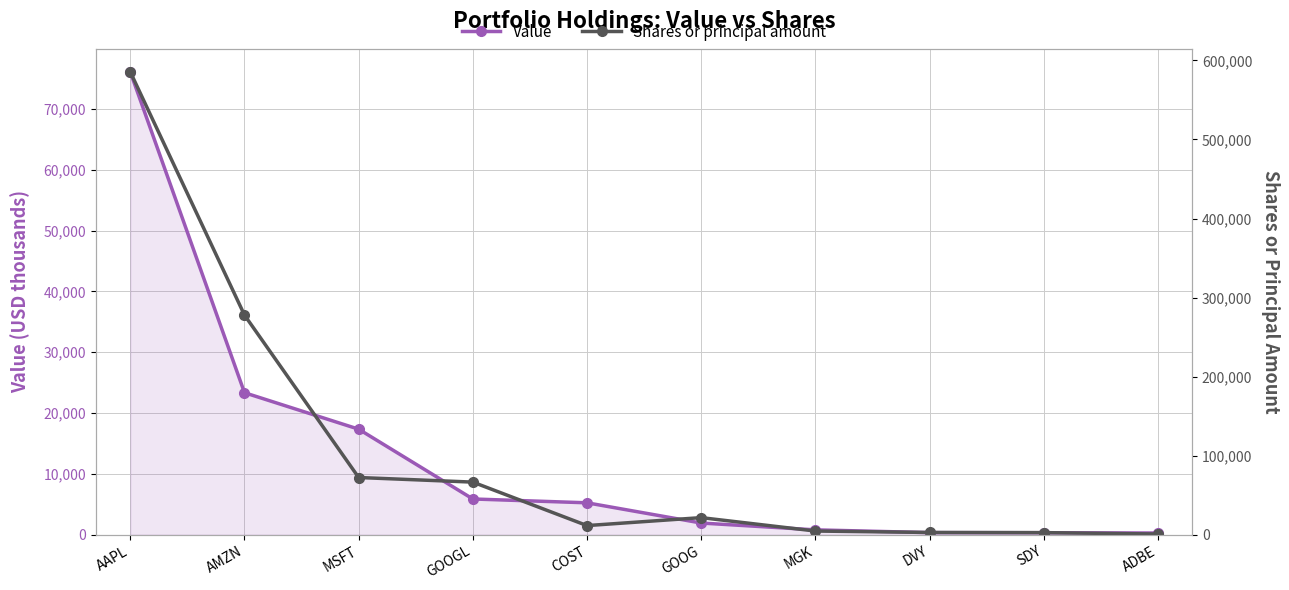

Is it true that Shares or principal amount equals 471874 at AMZN?

False